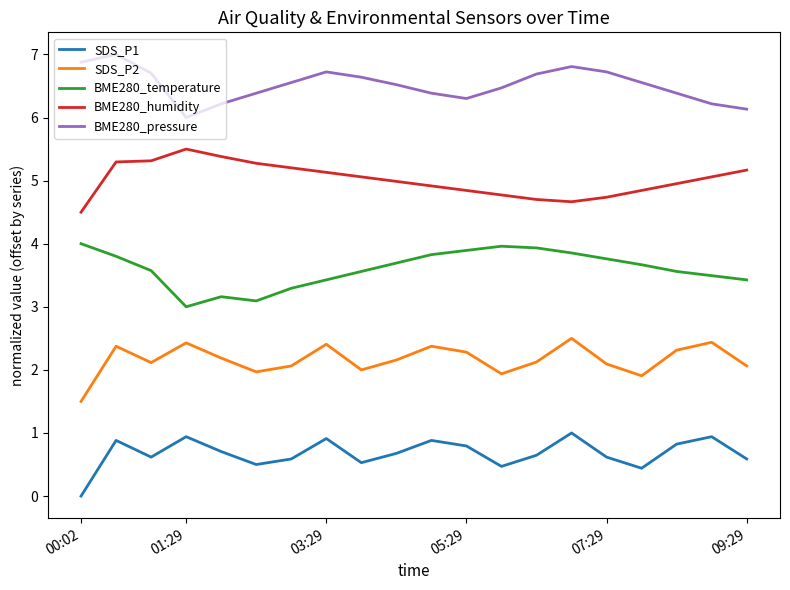

Rank the series by their maximum value, from lowest to highest.

SDS_P1, SDS_P2, BME280_temperature, BME280_humidity, BME280_pressure